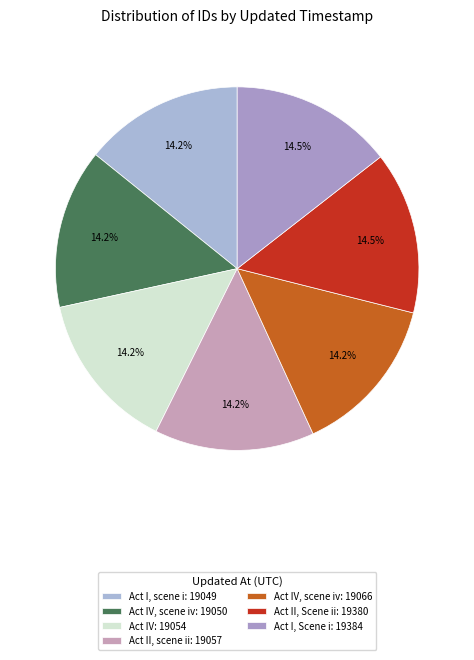

How many segments does this pie chart have?

7